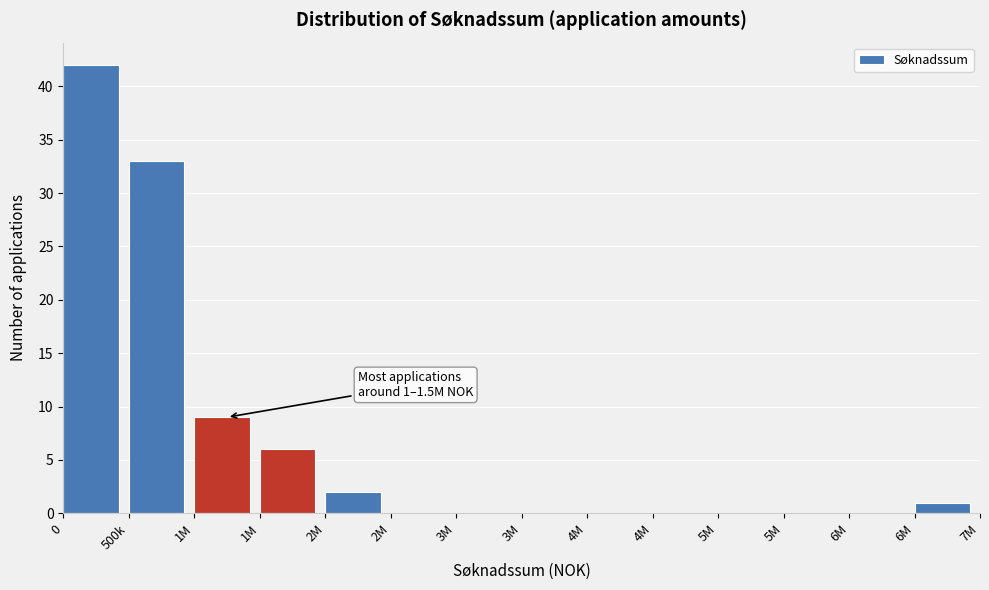

How many data points does each series have?

14